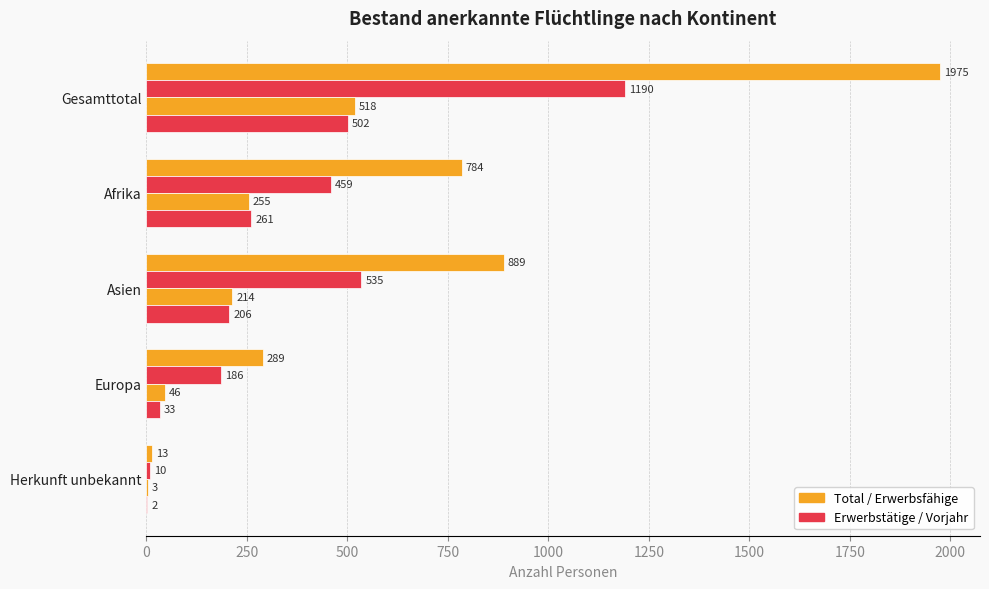

Count the number of data series in this chart.

4